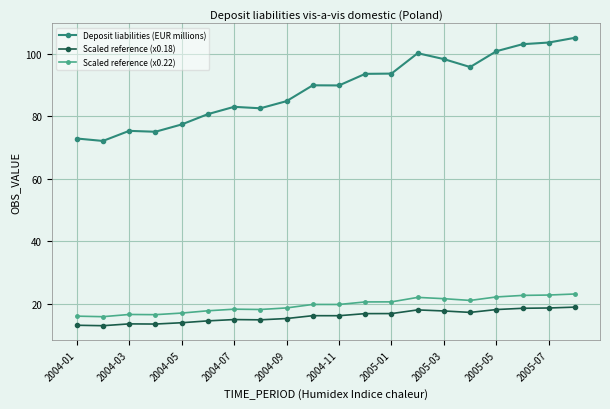

True or false: Deposit liabilities (EUR millions) has more than 2 points higher than both neighbors.

True